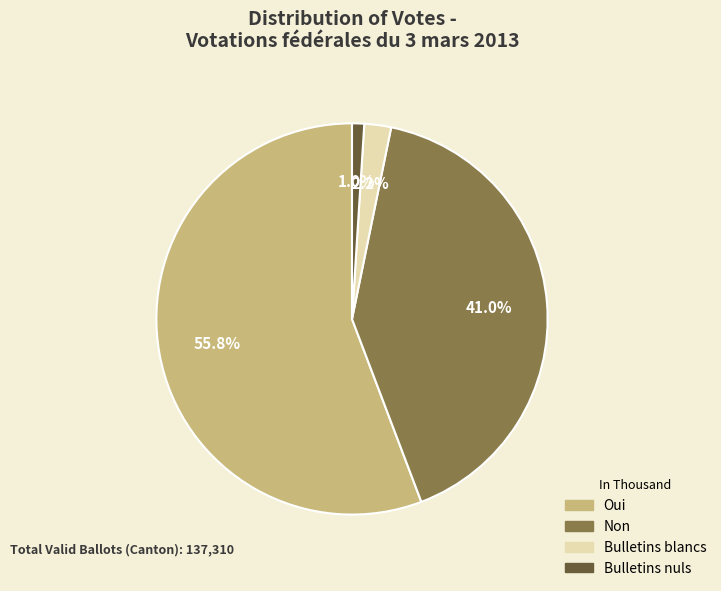

Is the sum of Non and Bulletins nuls greater than half?

No